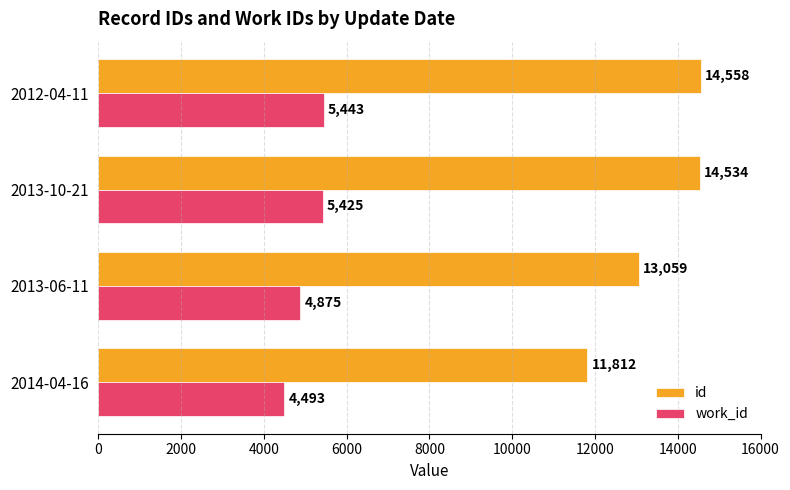

How many values in the work_id series are below 5425?

2